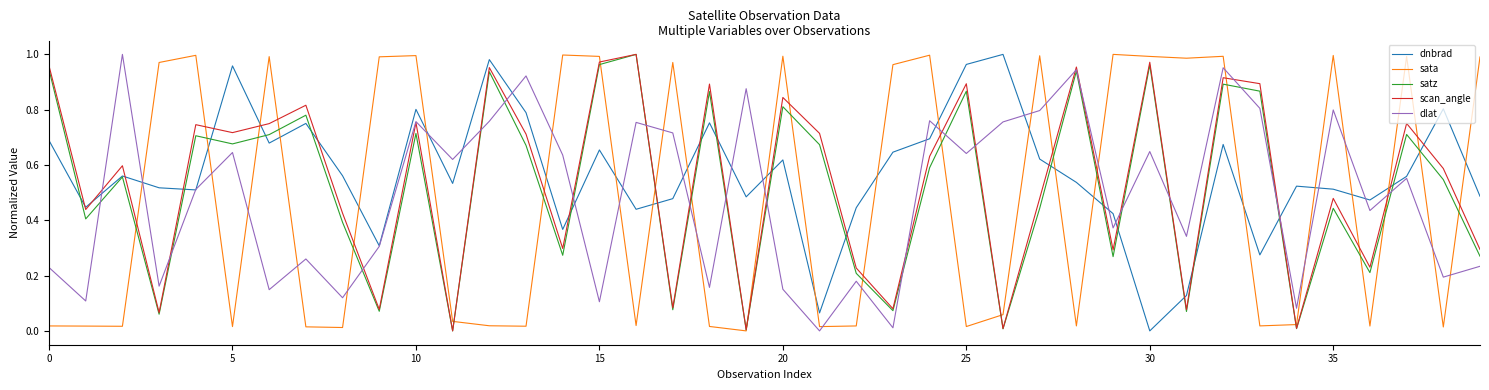

True or false: sata and dnbrad cross at least once.

True